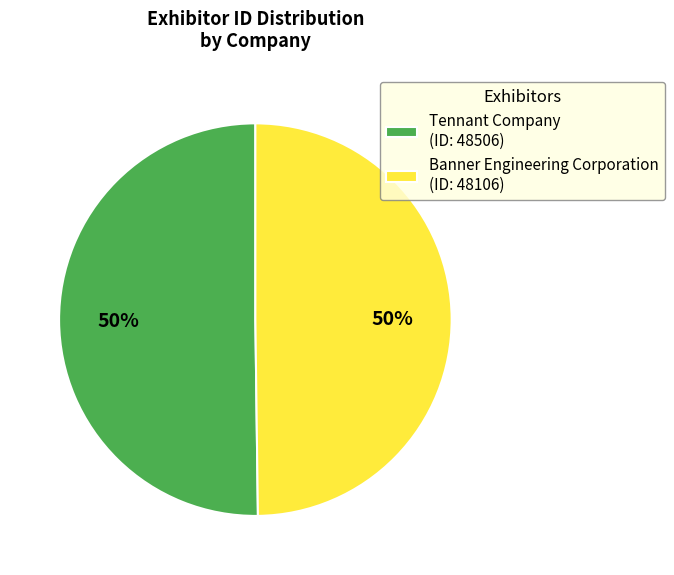

To the nearest percent, what percentage of the pie is Banner Engineering Corporation?

50%